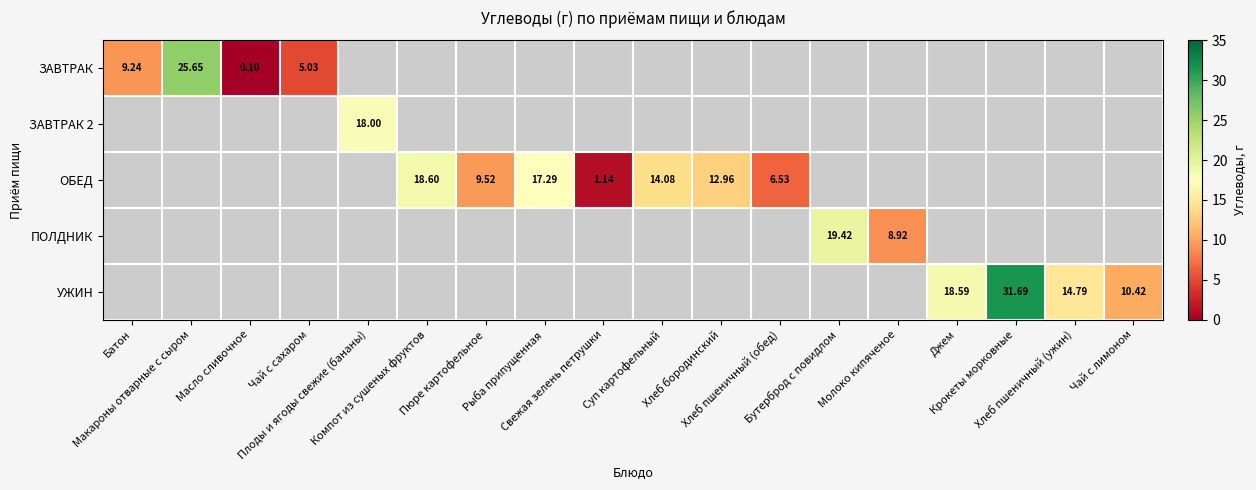

Rank the series by their maximum value, from highest to lowest.

УЖИН, ЗАВТРАК, ПОЛДНИК, ОБЕД, ЗАВТРАК 2